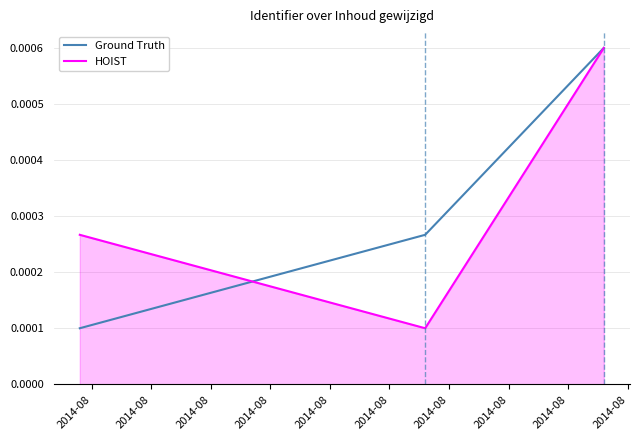

At how many categories does at least one series exceed 0?

3